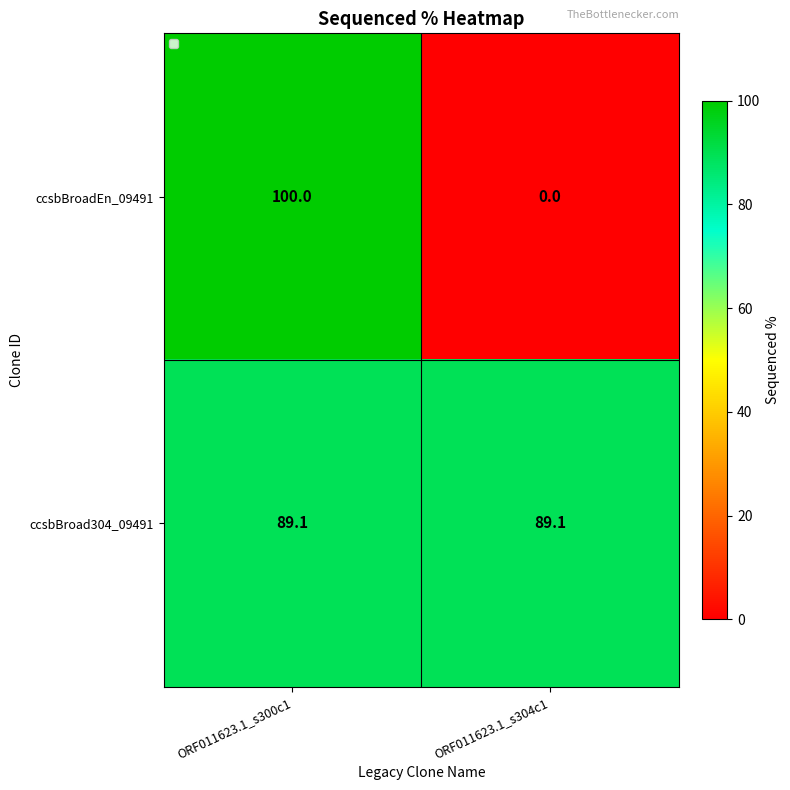

True or false: ccsbBroad304_09491 has a value of 61.4 at ORF011623.1_s300c1.

False